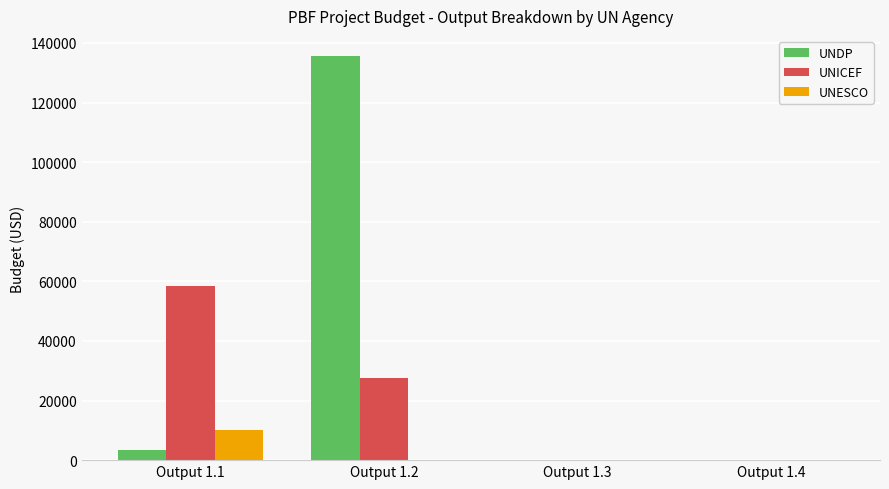

How many series are shown in this chart?

3